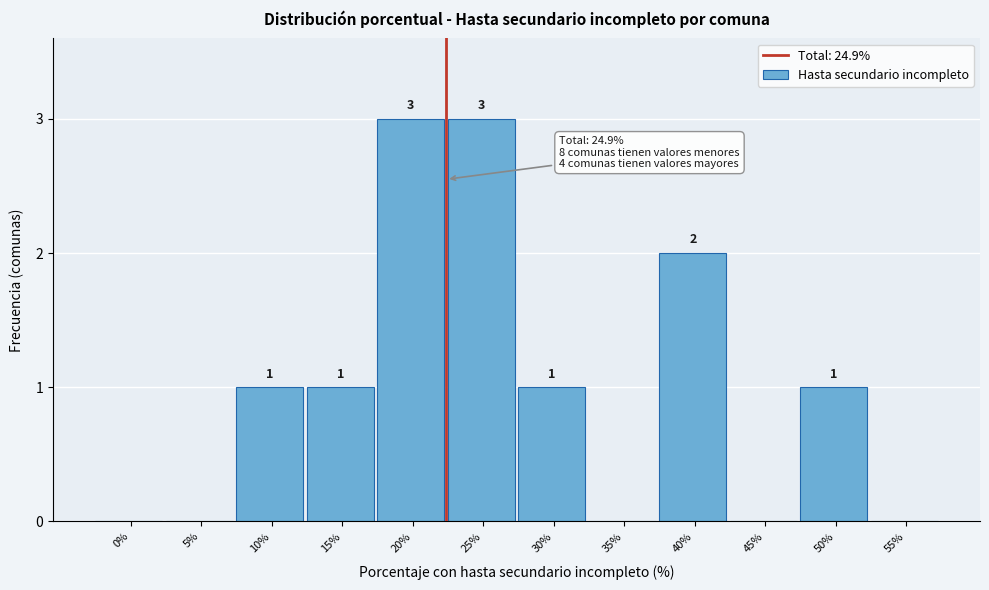

What is the maximum value shown in the chart?

3